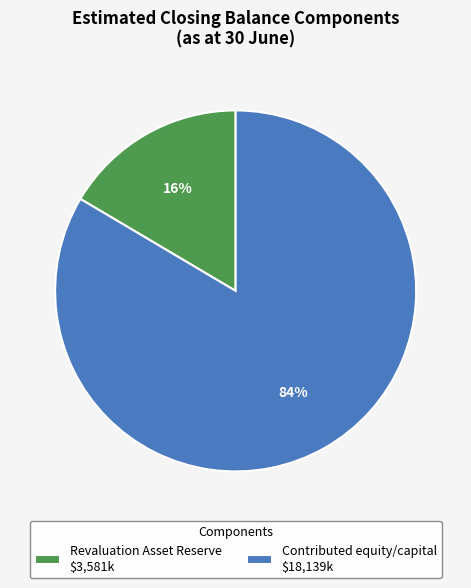

Is there any slice that represents more than half of the pie?

Yes